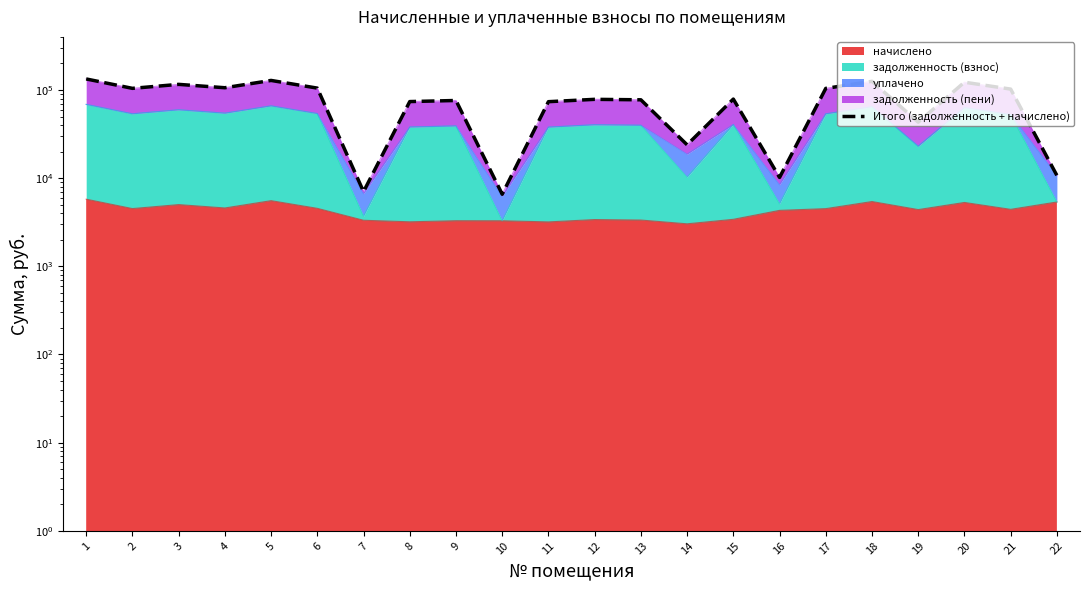

Reading right to left, what are all the values shown in this chart?

10742.7	102400.8	122581.7	43161.6	125547.6	104322.5	10188.7	78918.7	23911.4	77423.0	78402.7	73734.7	6574.1	76081.7	73940.9	7032.9	105096.0	128436.0	106127.5	115902.2	104451.1	133504.3